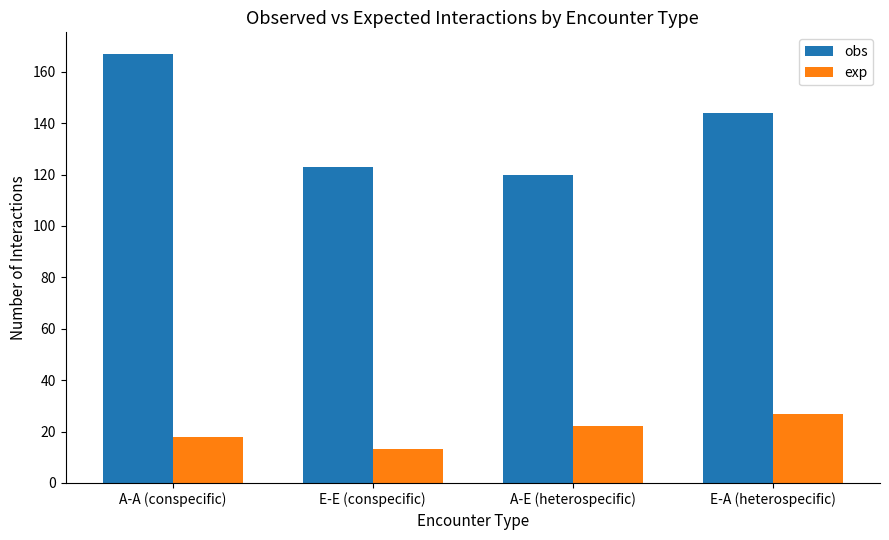

What is the difference between the second highest and second lowest values in the obs series?

21.0